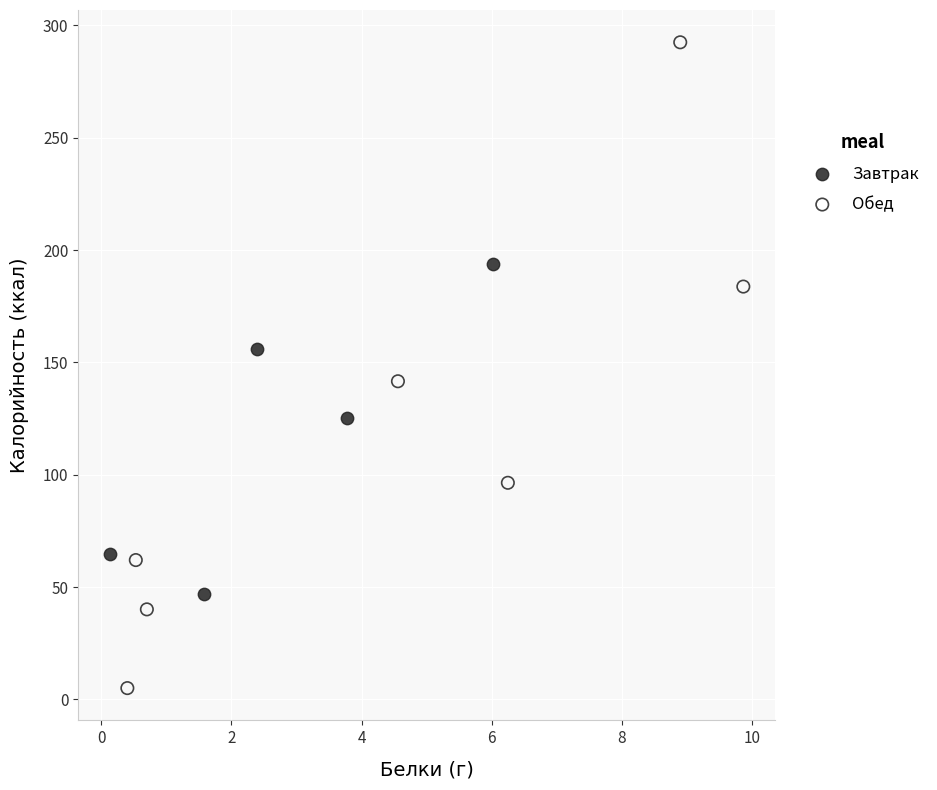

Which series contains the highest Y value?

Обед